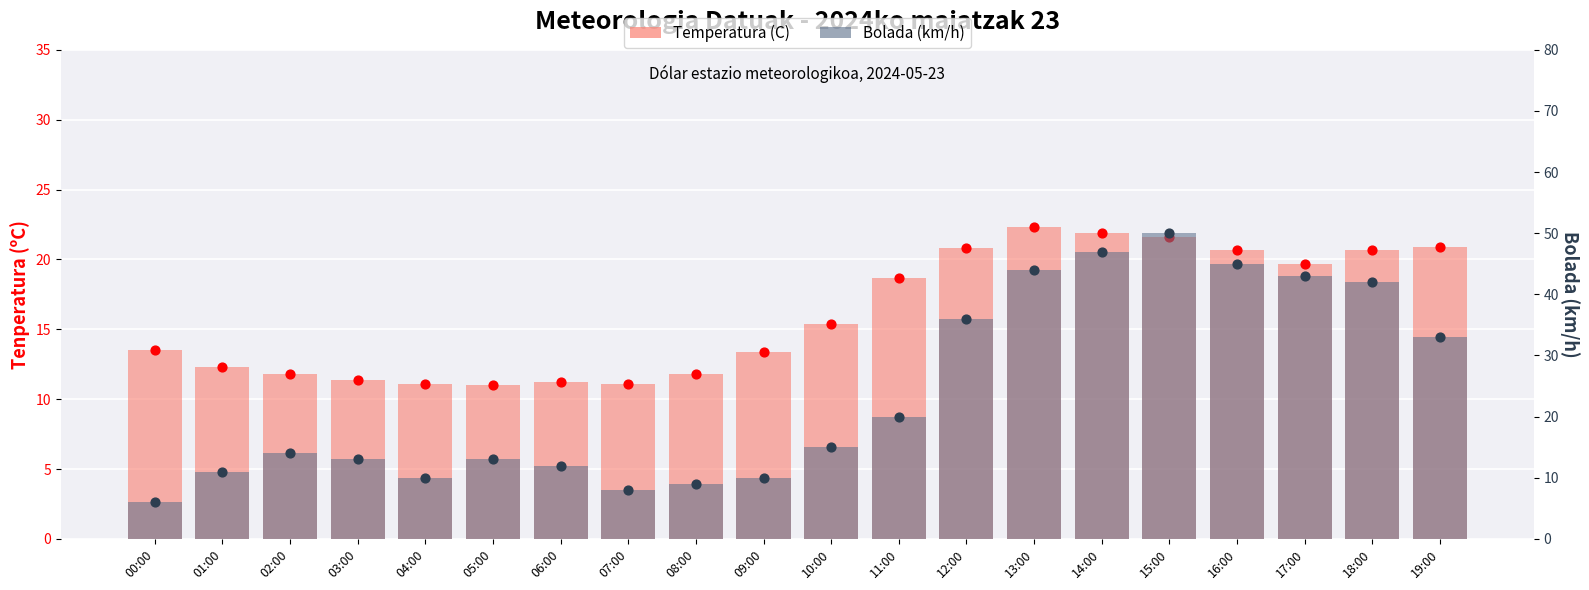

At how many categories does at least one series exceed 6?

20